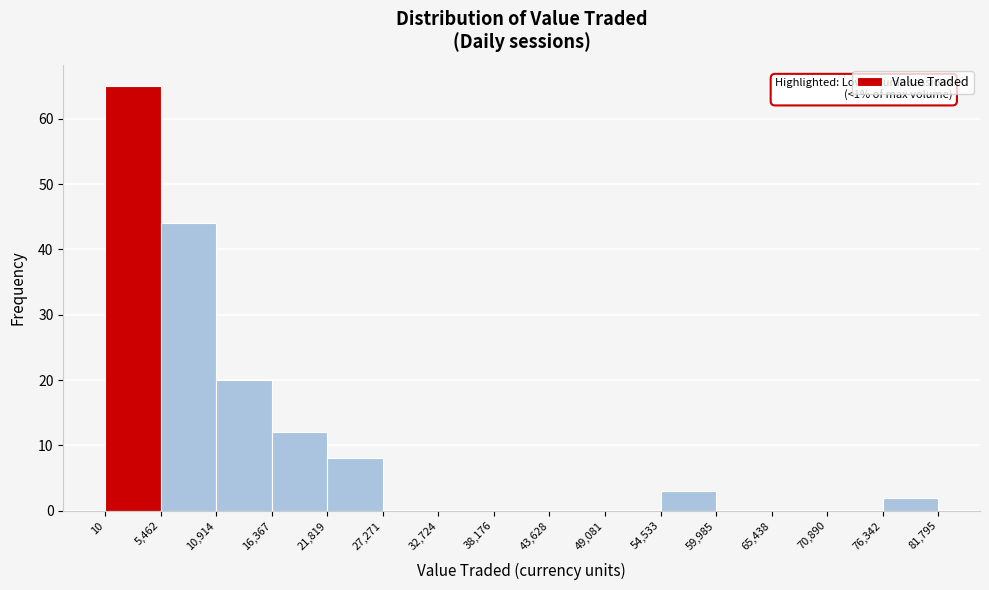

Which range on the x-axis has the tallest bar?

10 to 5,462